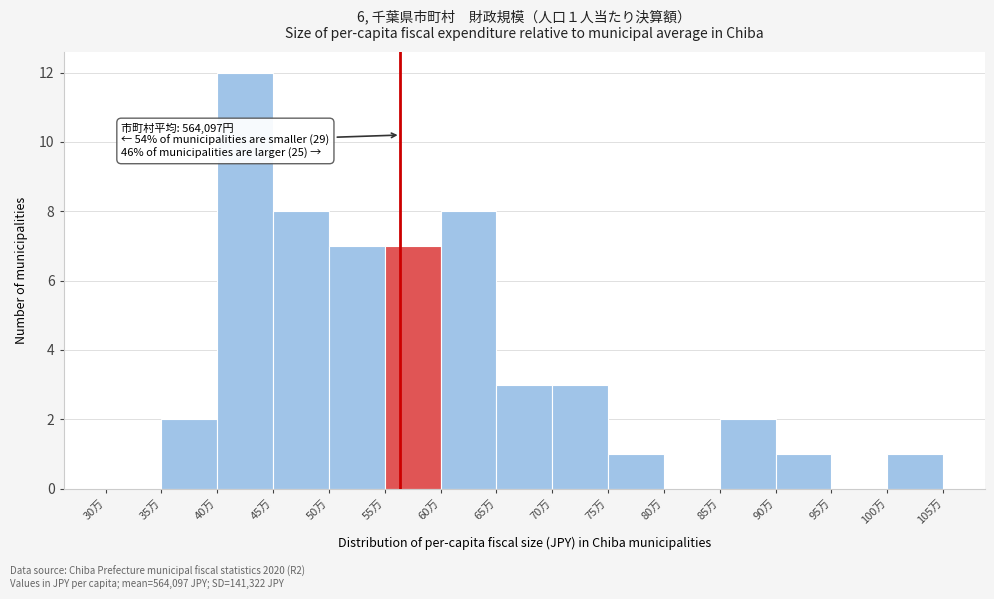

Reading left to right, list all the values displayed in this chart.

30万=0	35万=2	40万=12	45万=8	50万=7	55万=7	60万=8	65万=3	70万=3	75万=1	80万=0	85万=2	90万=1	95万=0	100万=1